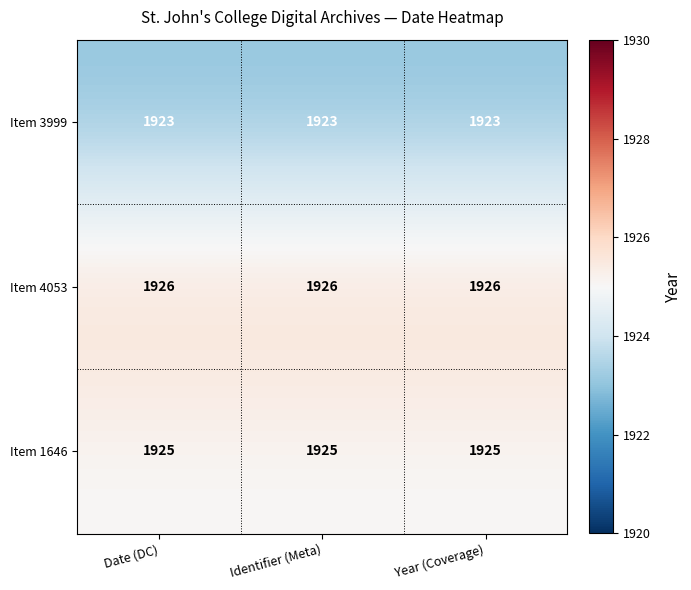

What is the sum of the Item 1646 values at Date (DC) and Year (Coverage)?

3850